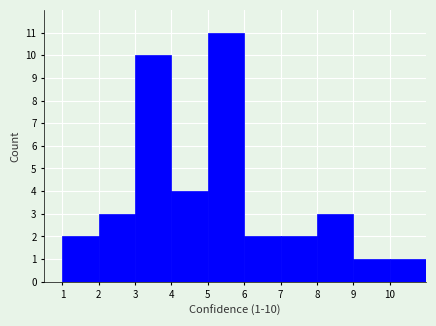

Over which range of the x-axis is the bar tallest?

5 to 6